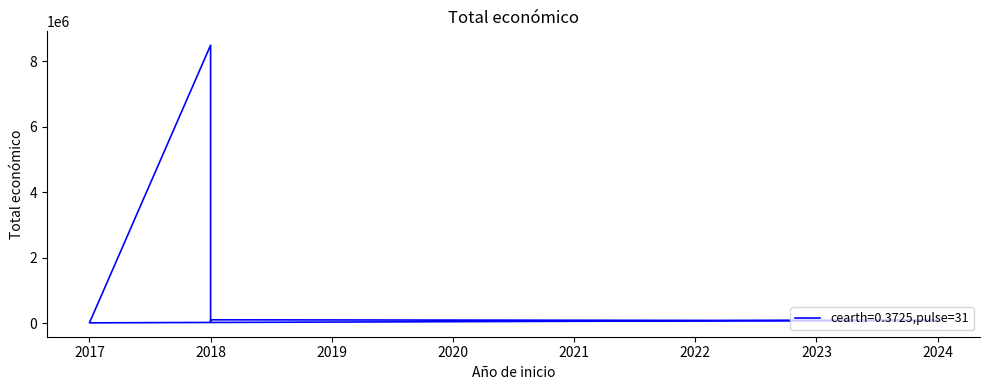

How many categories are shown in the chart?

6